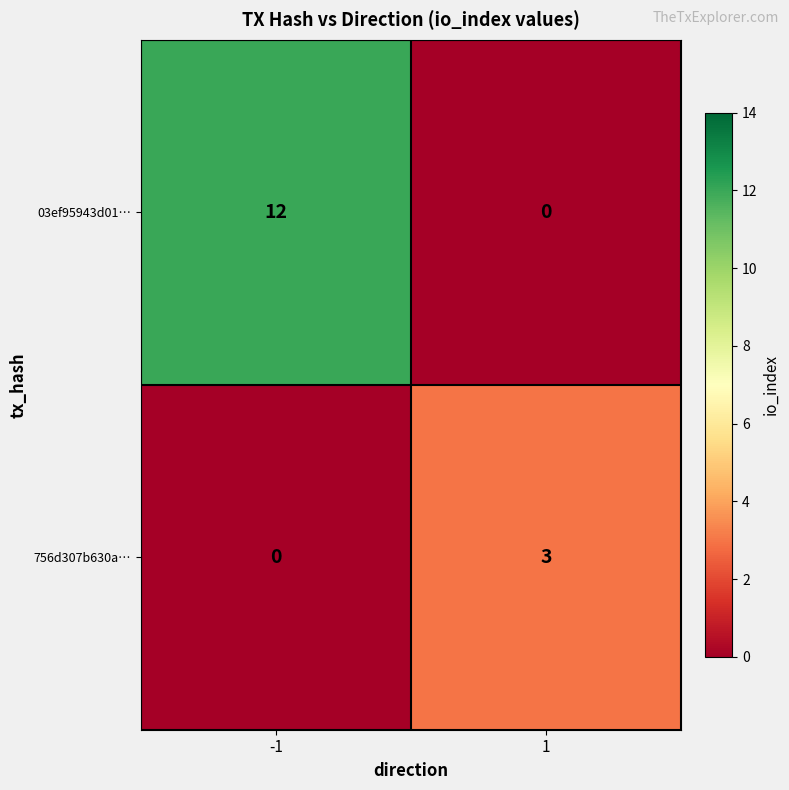

Count the number of categories in the chart.

2